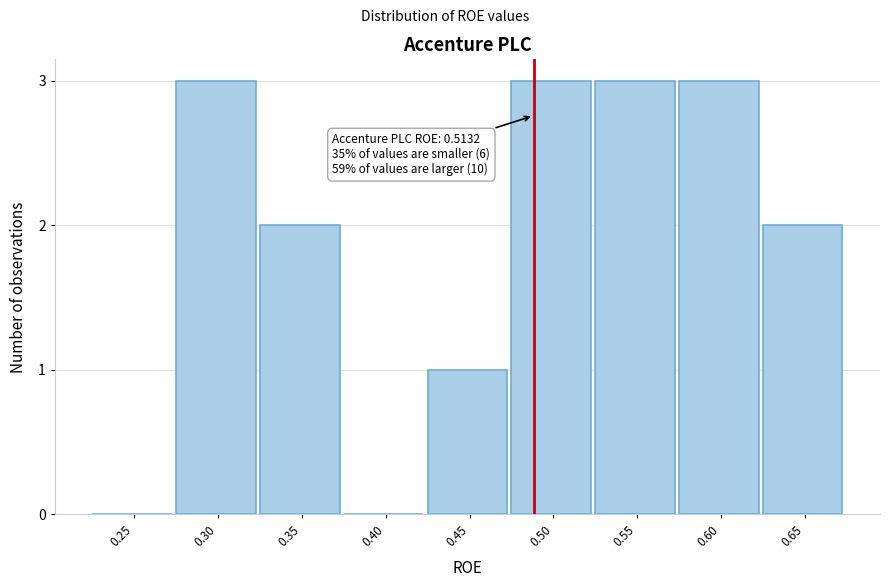

Reading left to right, list all the values displayed in this chart.

0.25=0	0.30=3	0.35=2	0.40=0	0.45=1	0.50=3	0.55=3	0.60=3	0.65=2